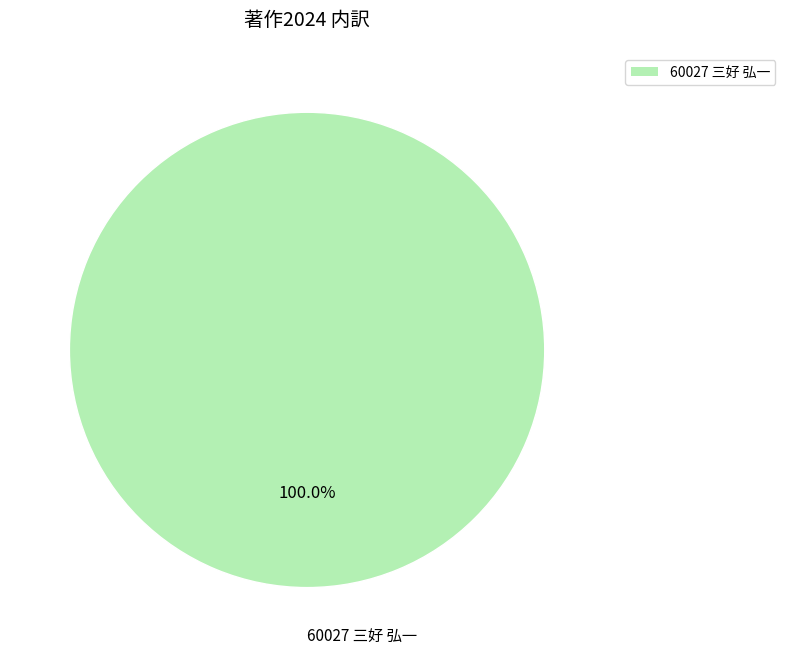

Rank the categories by value from lowest to highest.

60027 三好 弘一